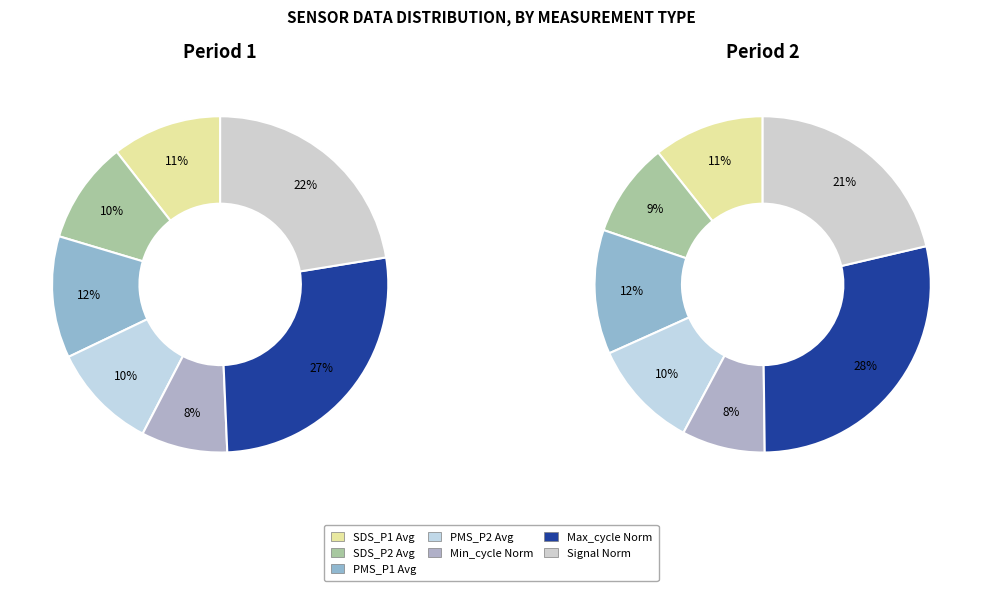

How many slices are in this pie chart?

7